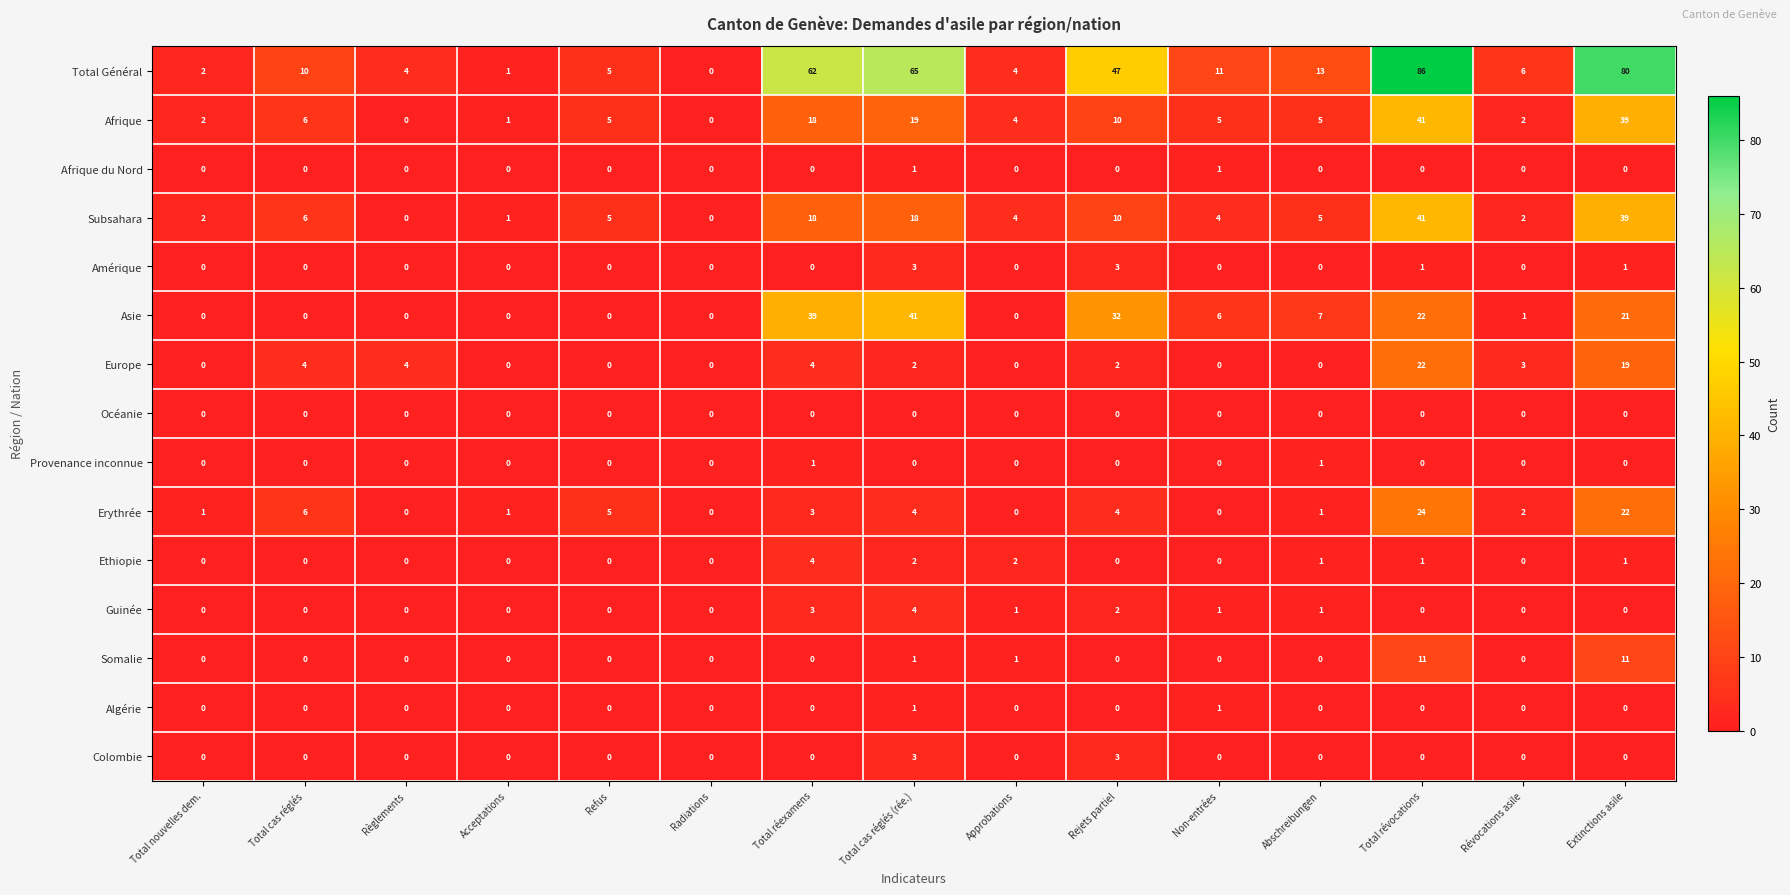

At how many categories does at least one series exceed 56?

4